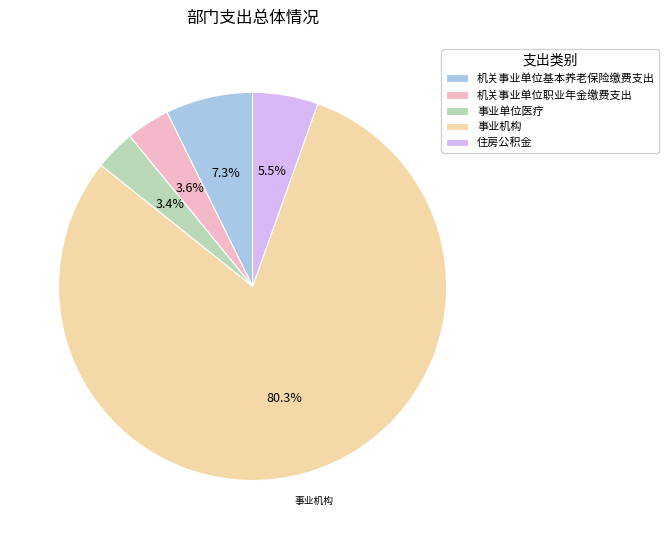

Which slice represents more than half of the pie?

事业机构